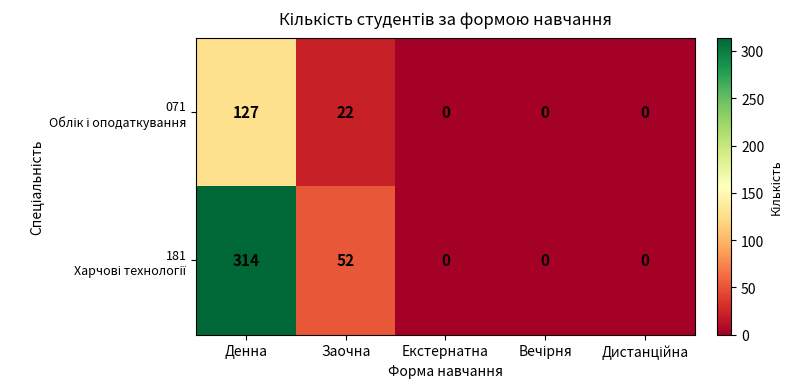

What is the difference between the highest and lowest values at Денна?

187